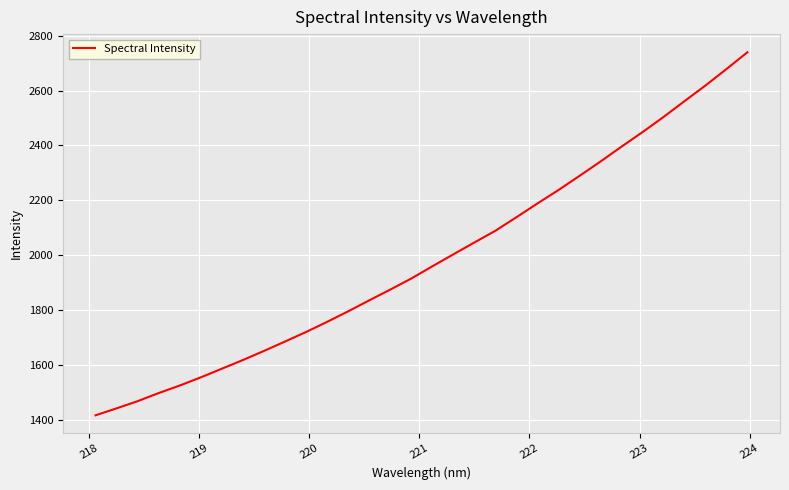

What is the maximum value shown in the chart?

2739.5